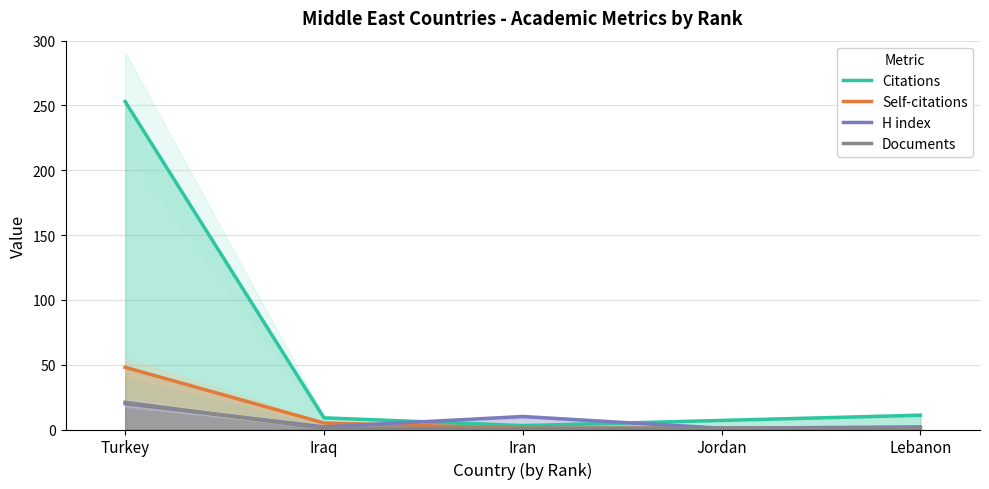

What position from the right is Jordan?

2